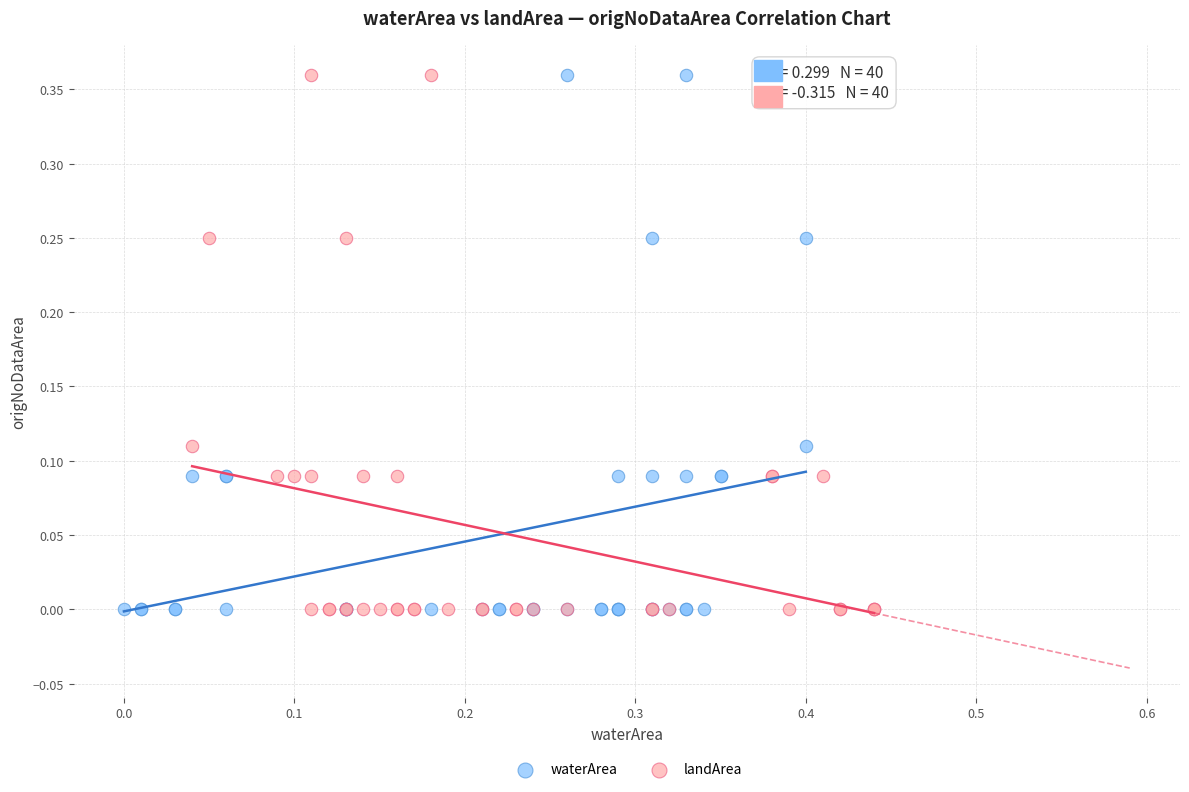

What are all the series names shown in the legend?

waterArea, landArea